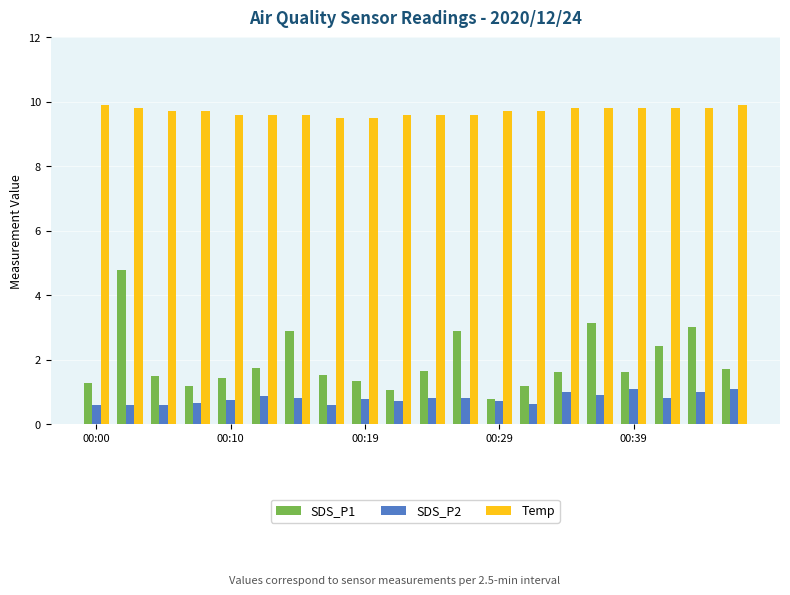

What is the average value of the SDS_P2 series?

0.8